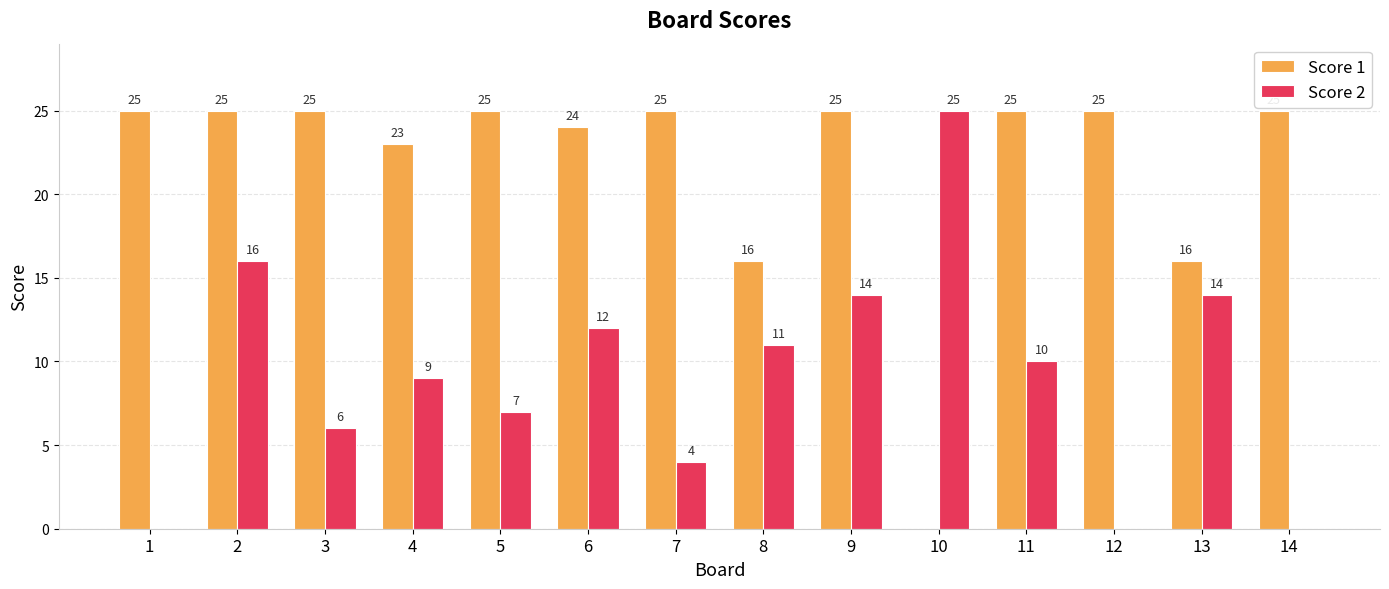

Which series changed the most between 9 and 14?

Score 2